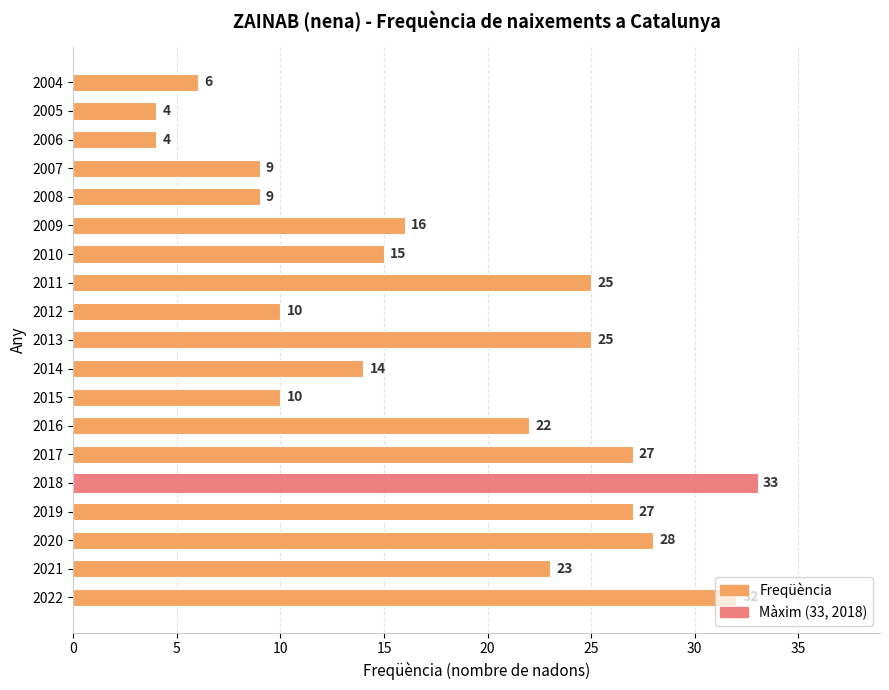

What is the difference between the values at 2008 and 2017?

18